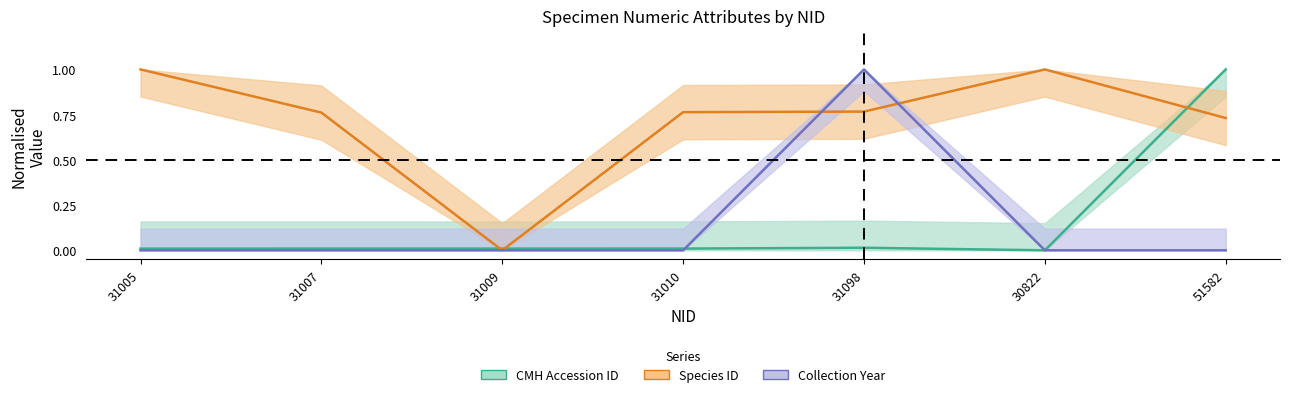

How many values in the Species ID series exceed 0?

6